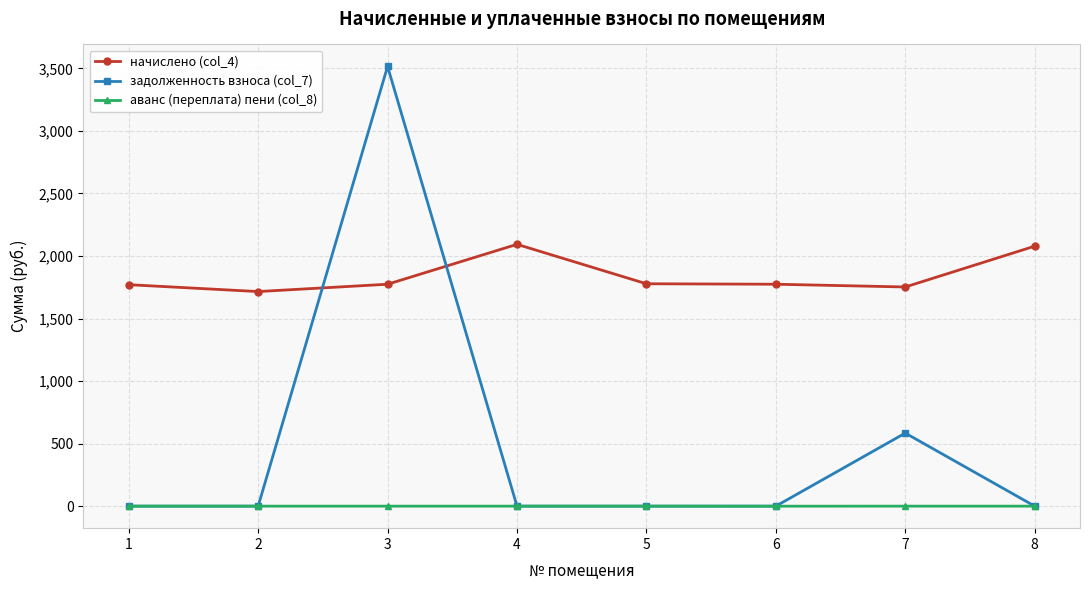

What is the sum of all аванс (переплата) пени (col_8) values?

-0.3